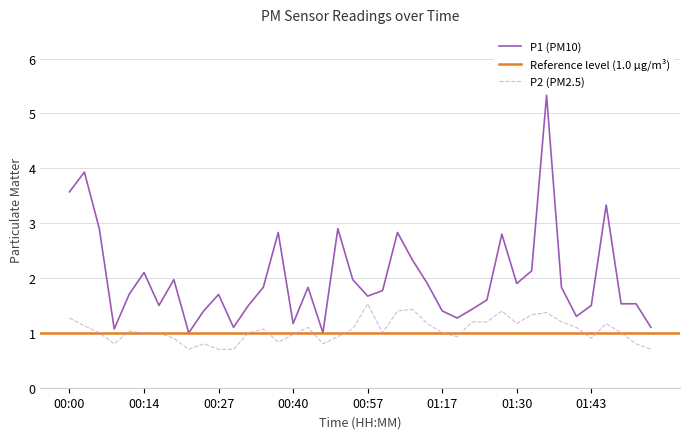

True or false: P2 and P1 cross at least once.

False